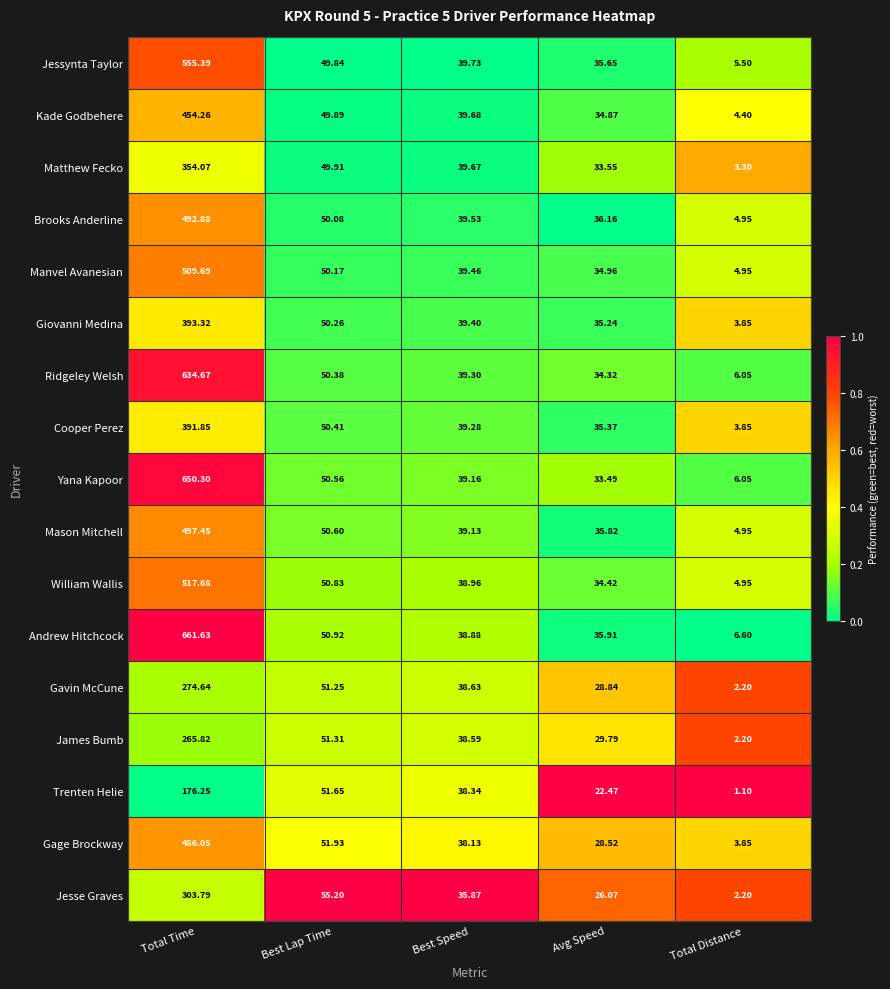

At which category is the sum across all series the highest?

Total Time